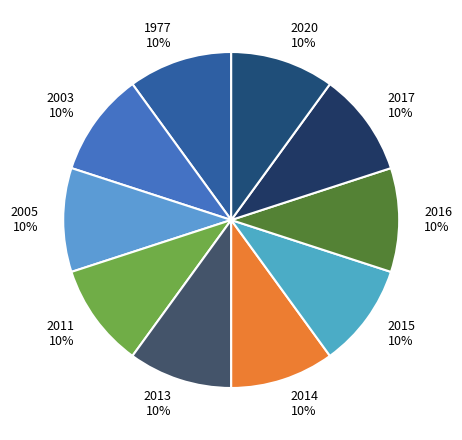

Is the sum of 2016 and 2014 greater than half?

No